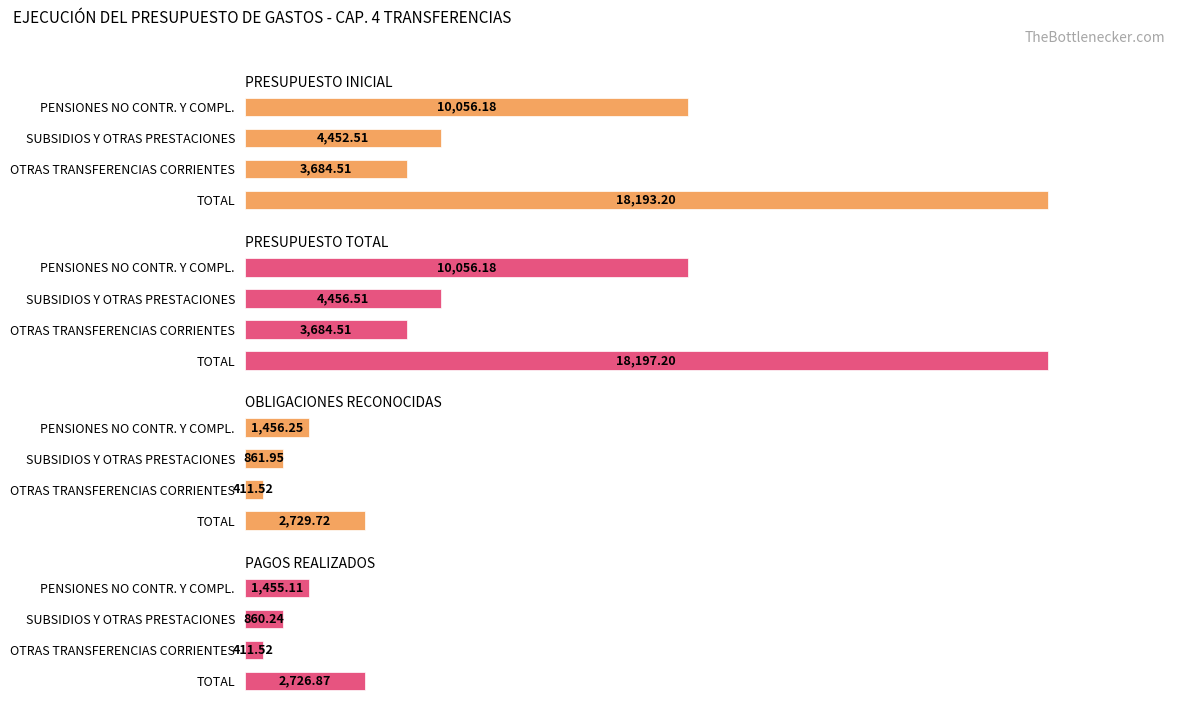

Which series changed the most between 0 and 2?

PRESUPUESTO INICIAL